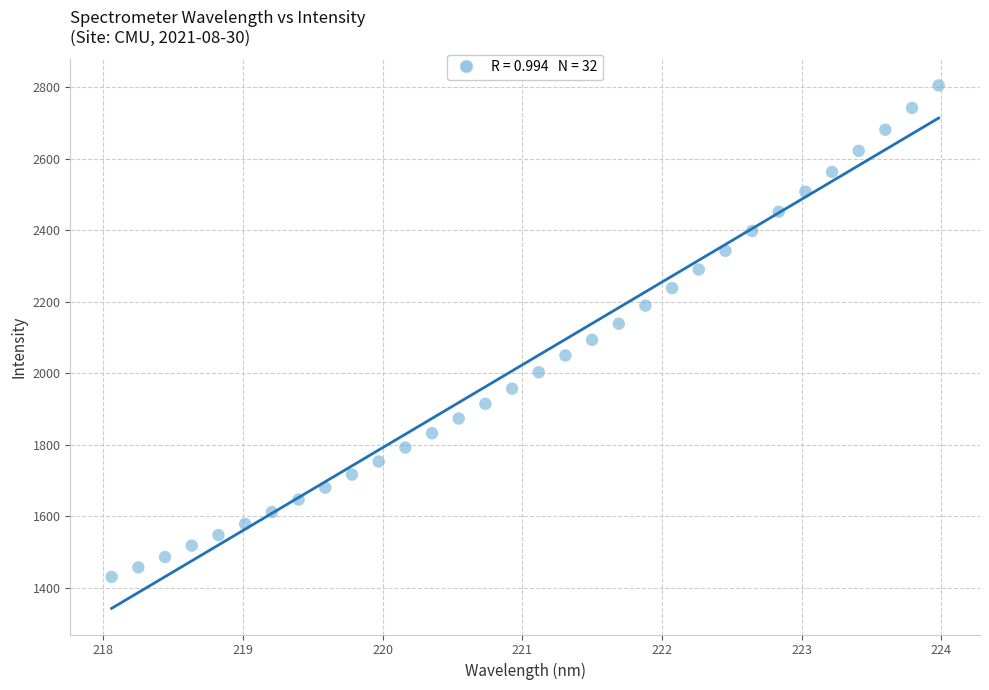

What is the range of Y values (max minus min)?

1374.5